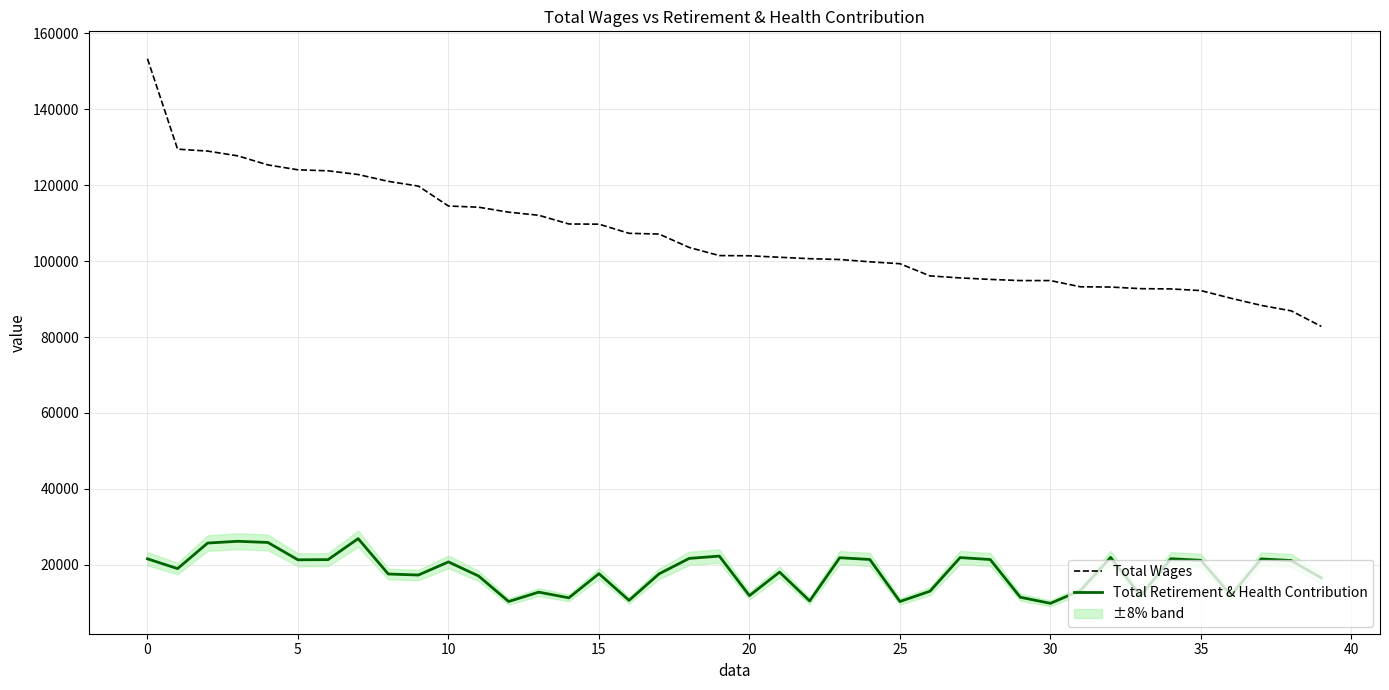

What is the total value across all series at 21?

119099